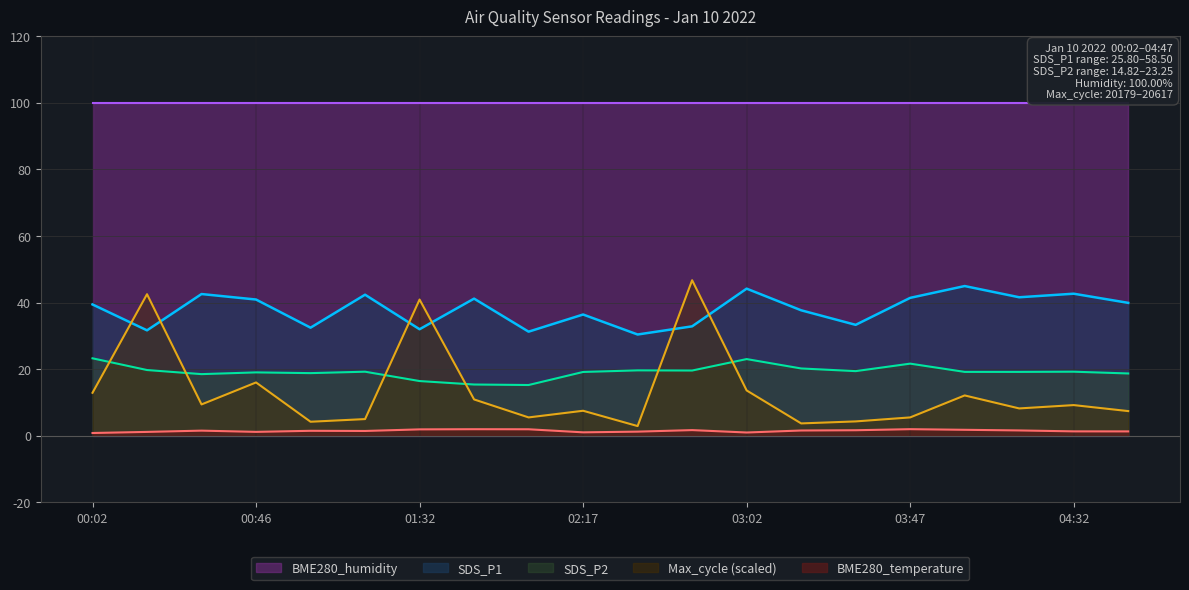

What position from the right is 01:16?

15